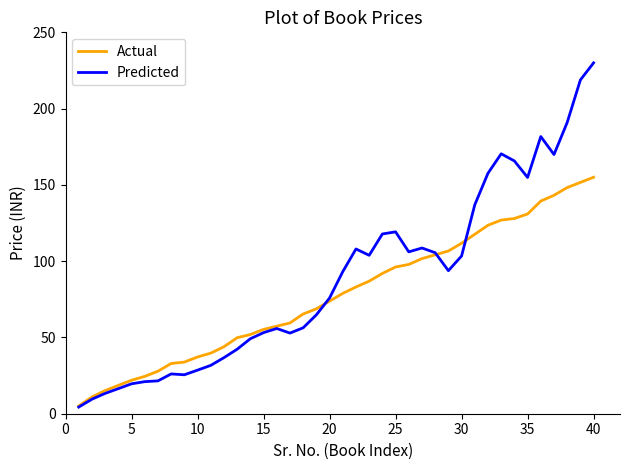

Does the chart have visible grid lines?

No